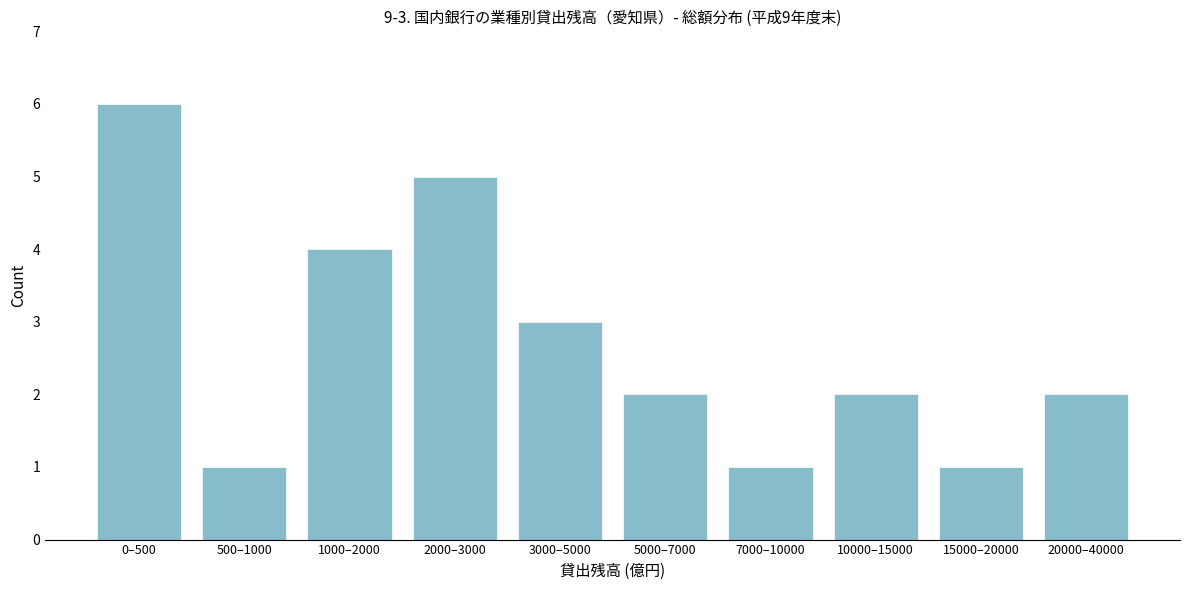

Reading right to left, what are all the values shown in this chart?

20000–40000=2	15000–20000=1	10000–15000=2	7000–10000=1	5000–7000=2	3000–5000=3	2000–3000=5	1000–2000=4	500–1000=1	0–500=6